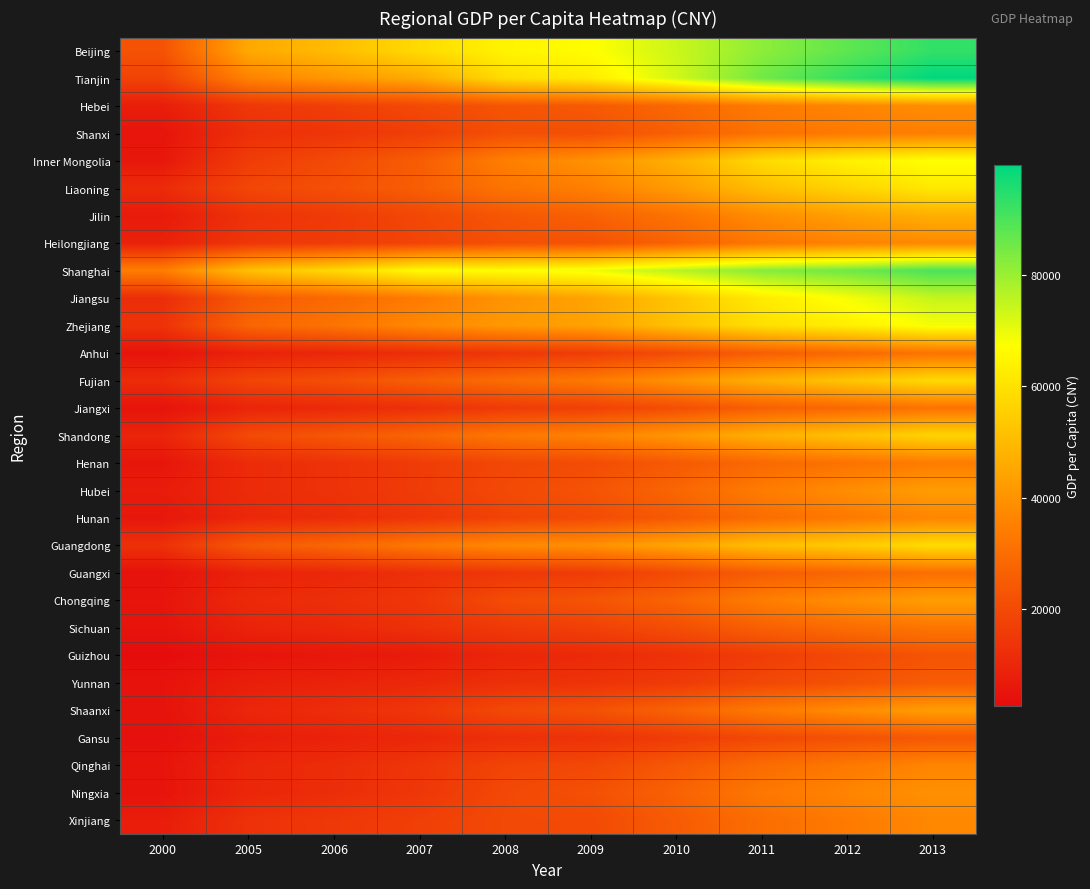

What is the spread (max minus min) of values at 2011?

68800.0